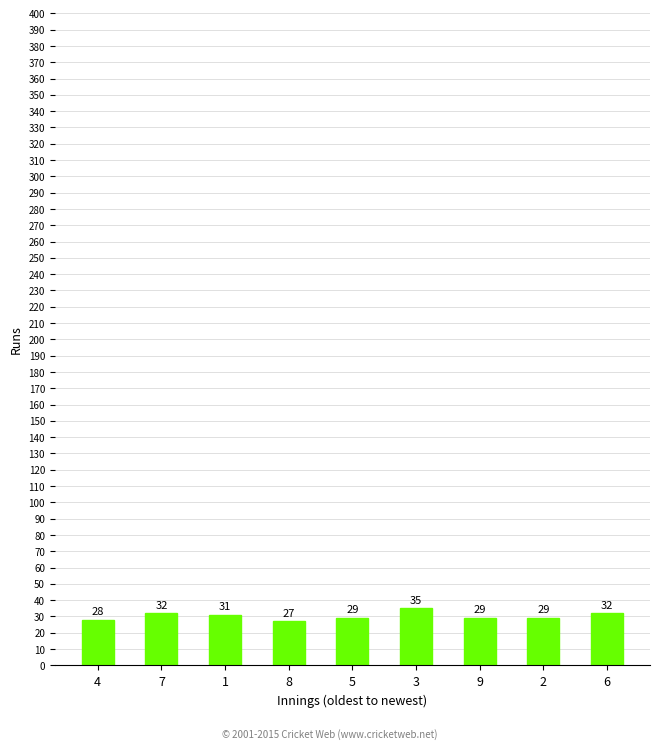

What is the label of the 8th bar from the left?

2